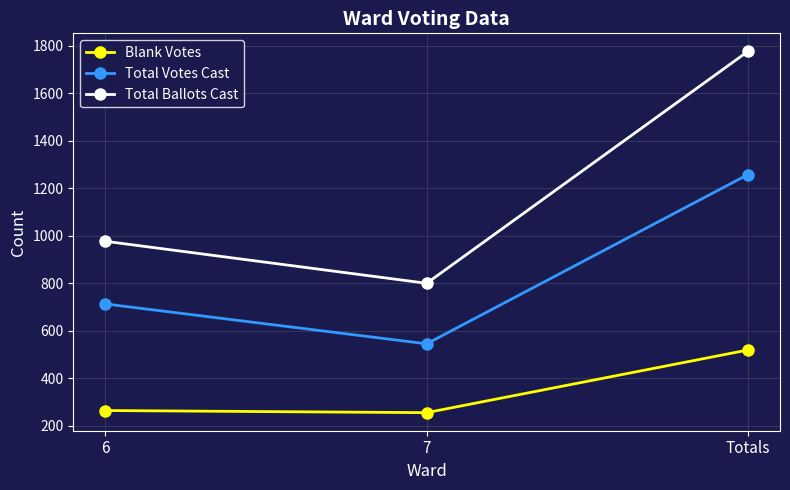

Between 6 and 7, which series saw the biggest shift?

Total Ballots Cast